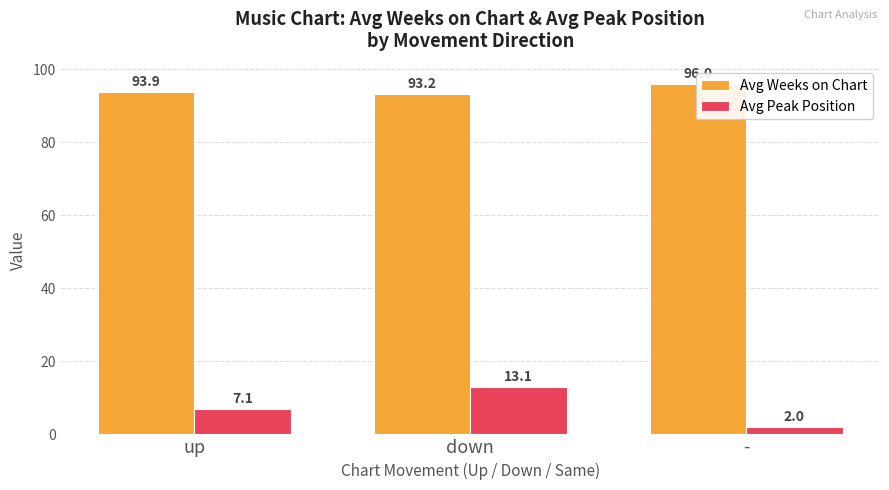

Rank the categories by Avg Peak Position value from lowest to highest.

-, up, down